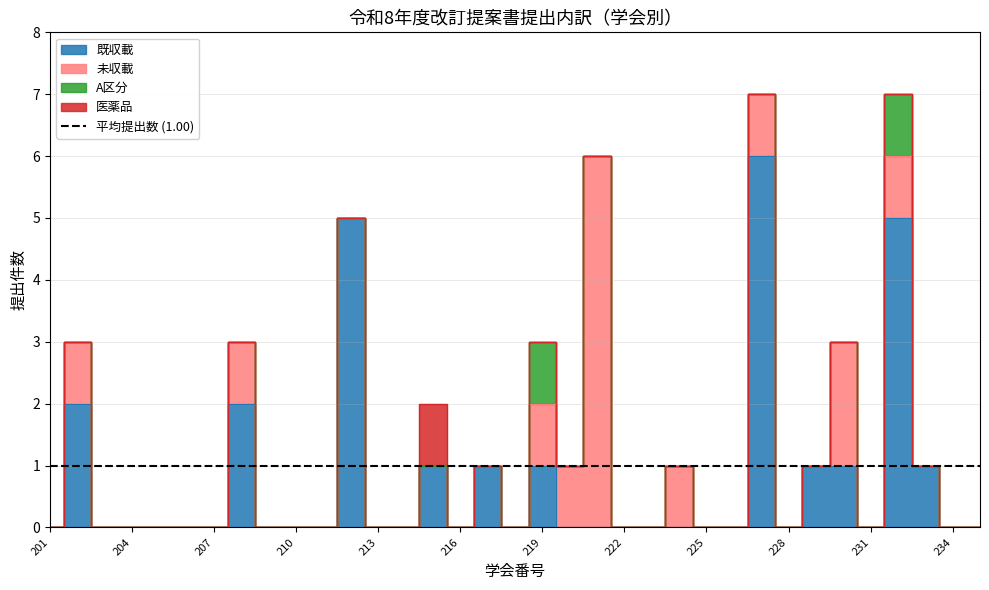

True or false: 未収載 and A区分 intersect in this chart.

False